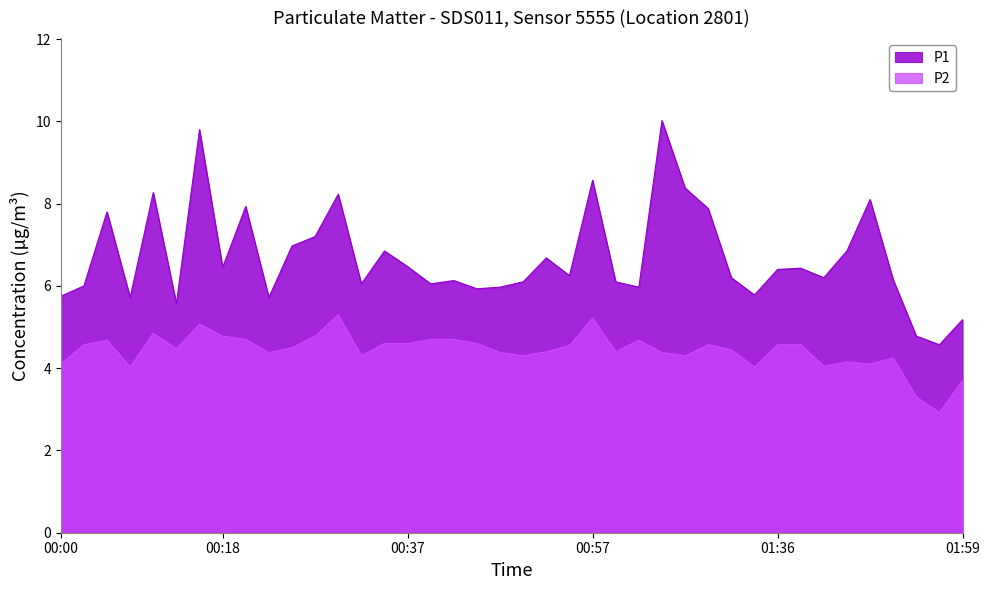

What is the difference between the P1 values at 2023-05-01T01:57:12 and 2023-05-01T00:08:16?

1.1